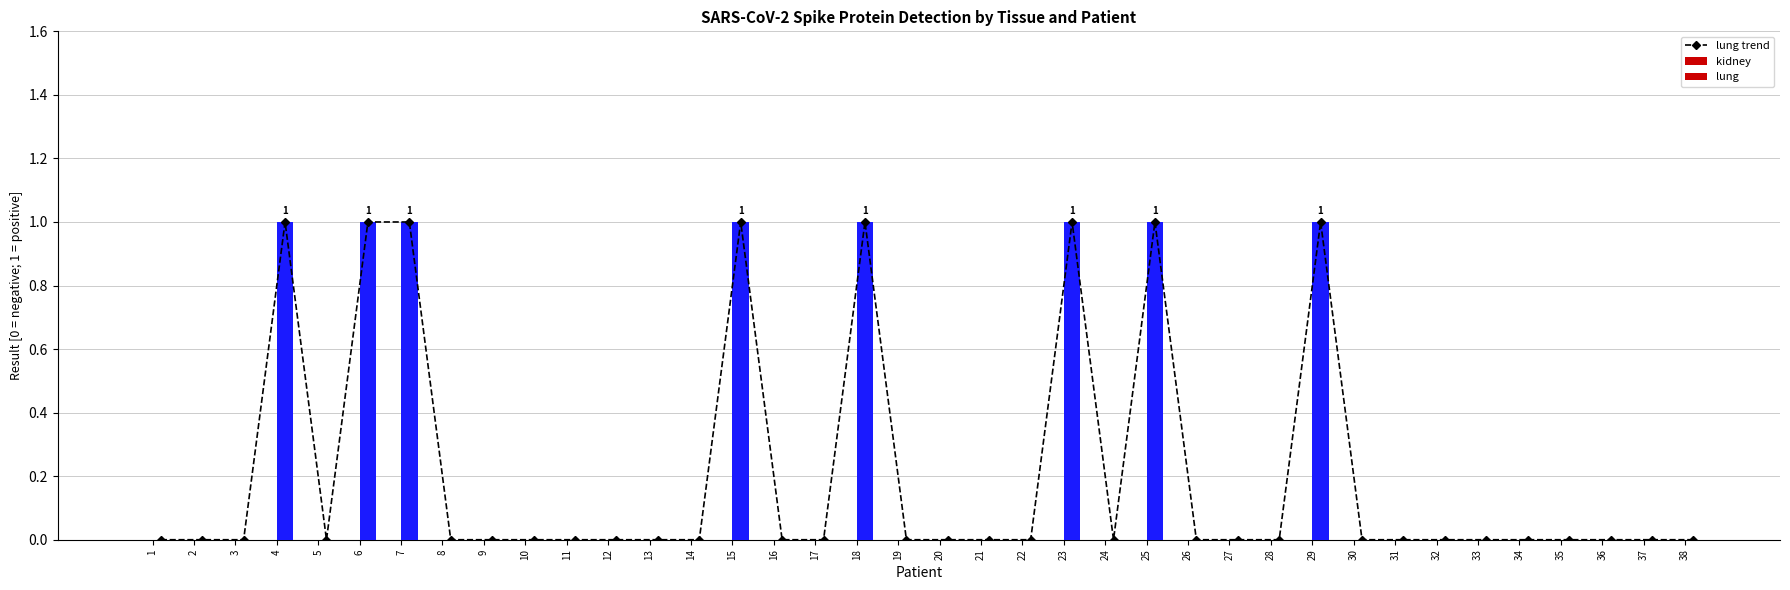

How many bars are there in total?

114